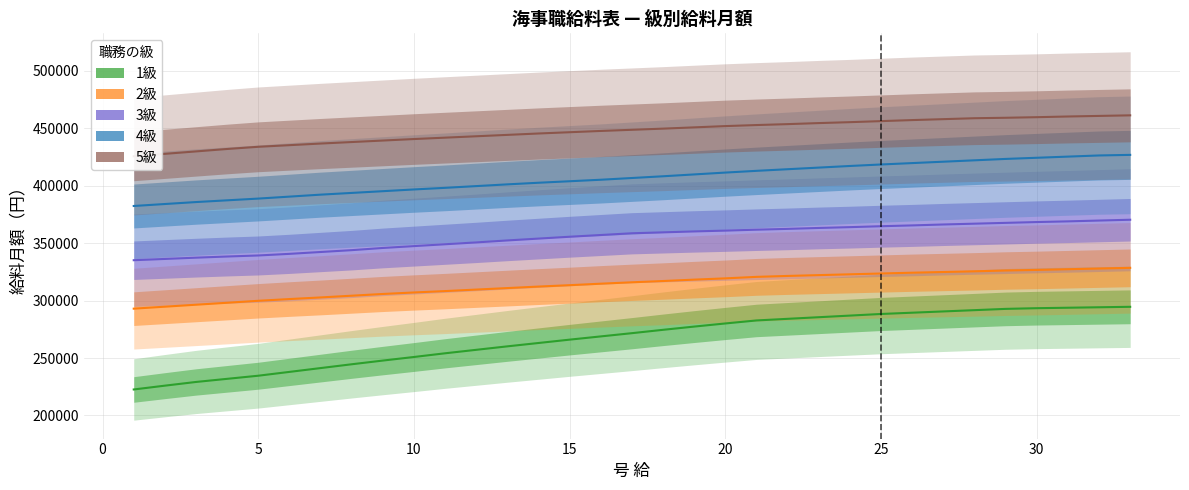

What is the difference between the second highest and second lowest values in the 2級 series?

33218